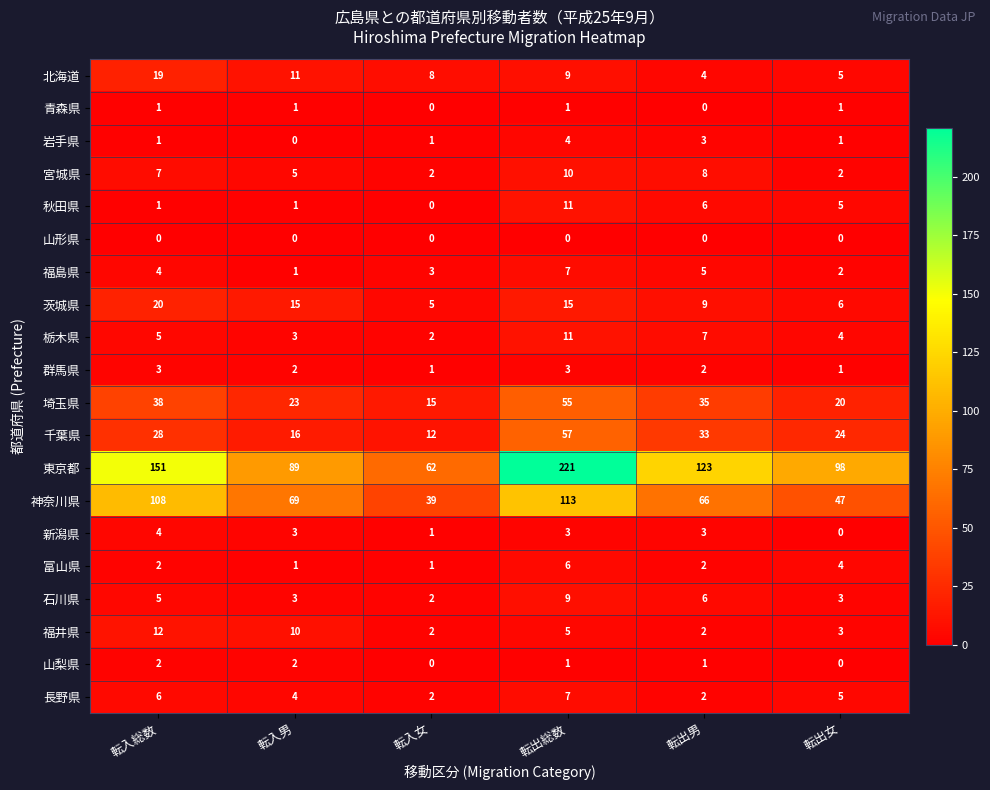

Where is 東京都 nearest to the value 141?

転入総数